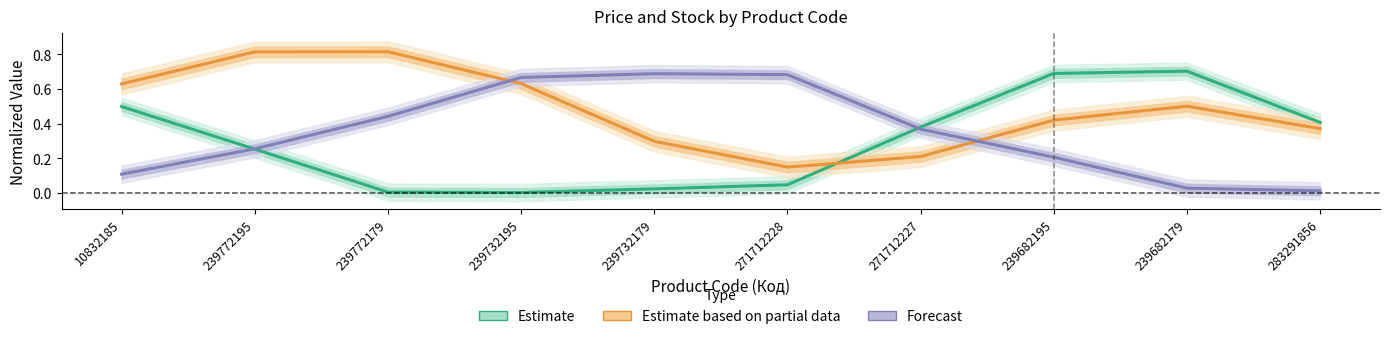

What is the difference between the Forecast values at 239682195 and 239732179?

0.5